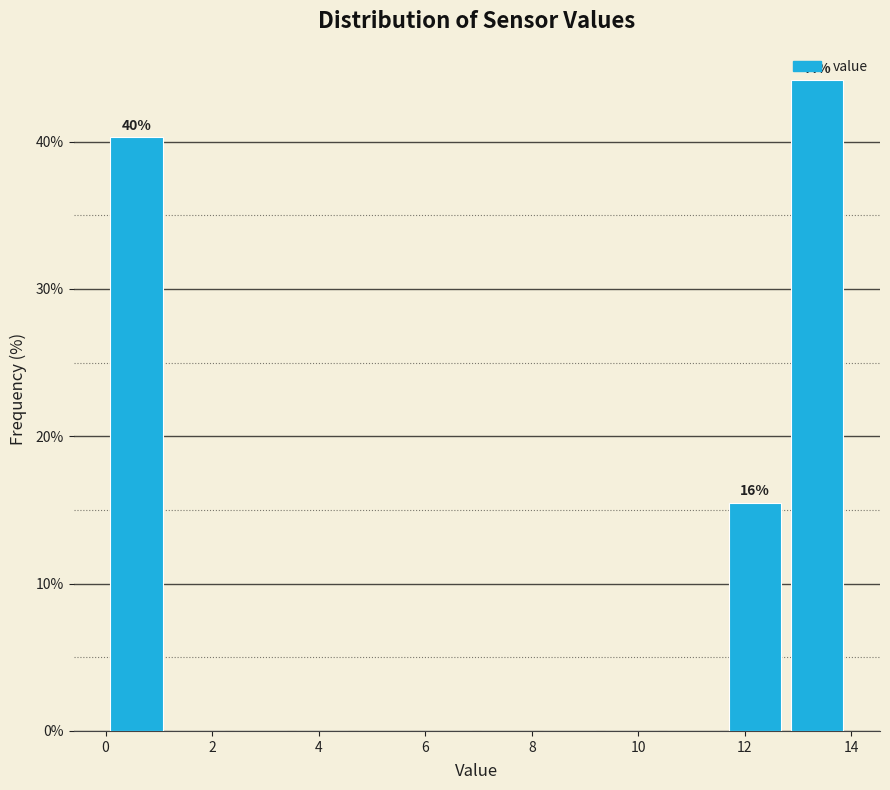

Which range on the x-axis has the tallest bar?

12.8 to 14.0